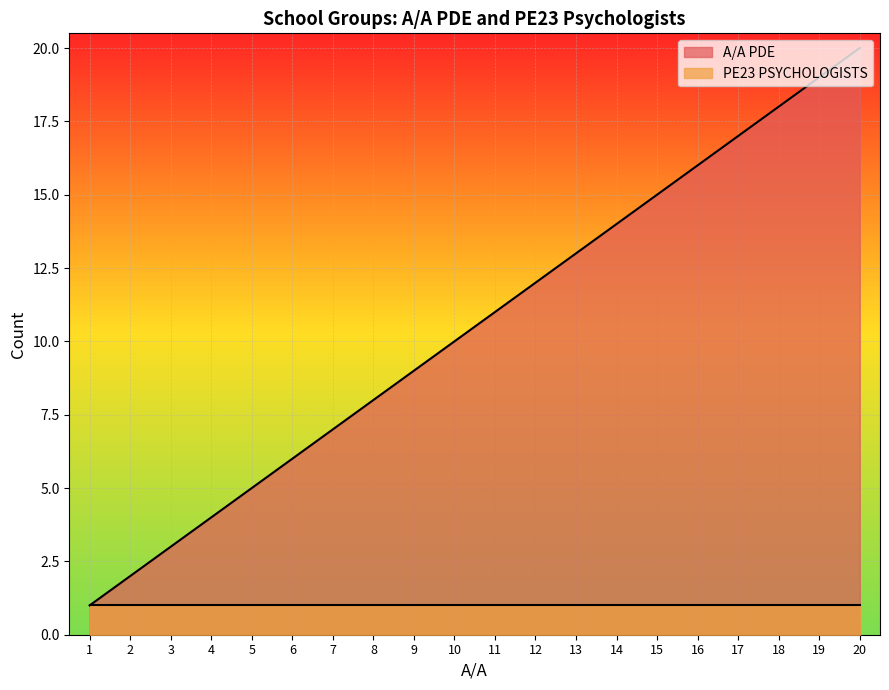

How many lines are shown in the chart?

2